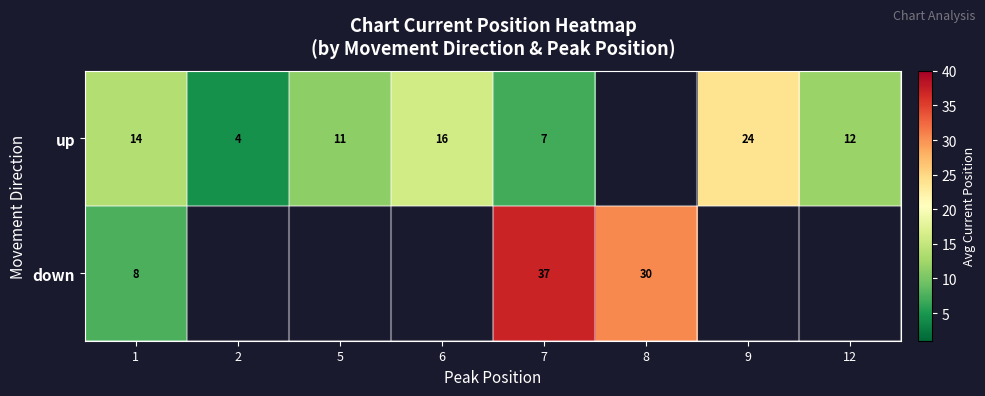

Is the value of down at 7 greater than the value of up at 12?

Yes